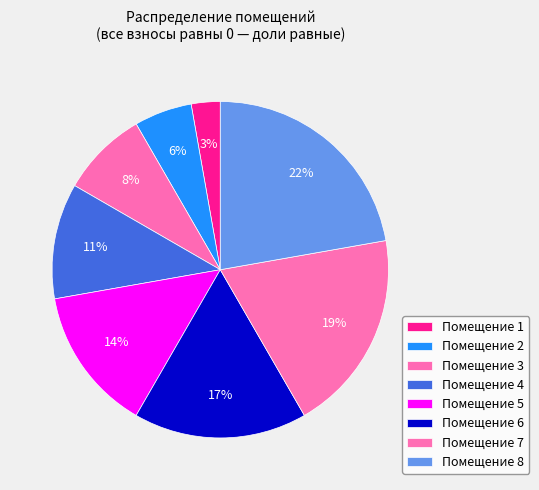

Which category has the smallest portion of the pie?

1